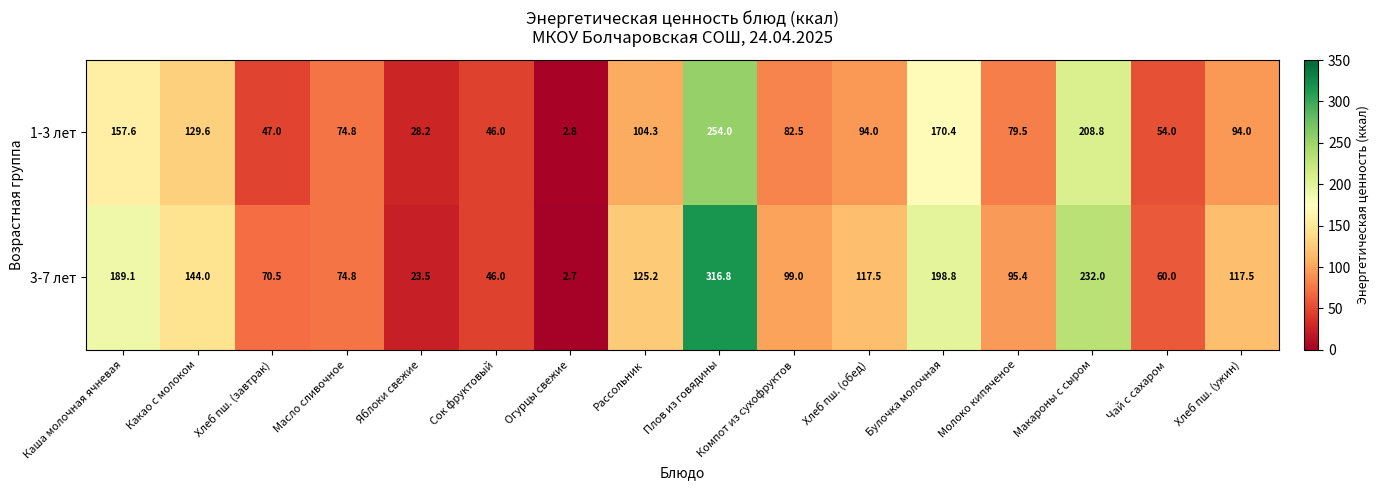

Between Огурцы свежие and Макароны с сыром, which series saw the biggest shift?

3-7 лет